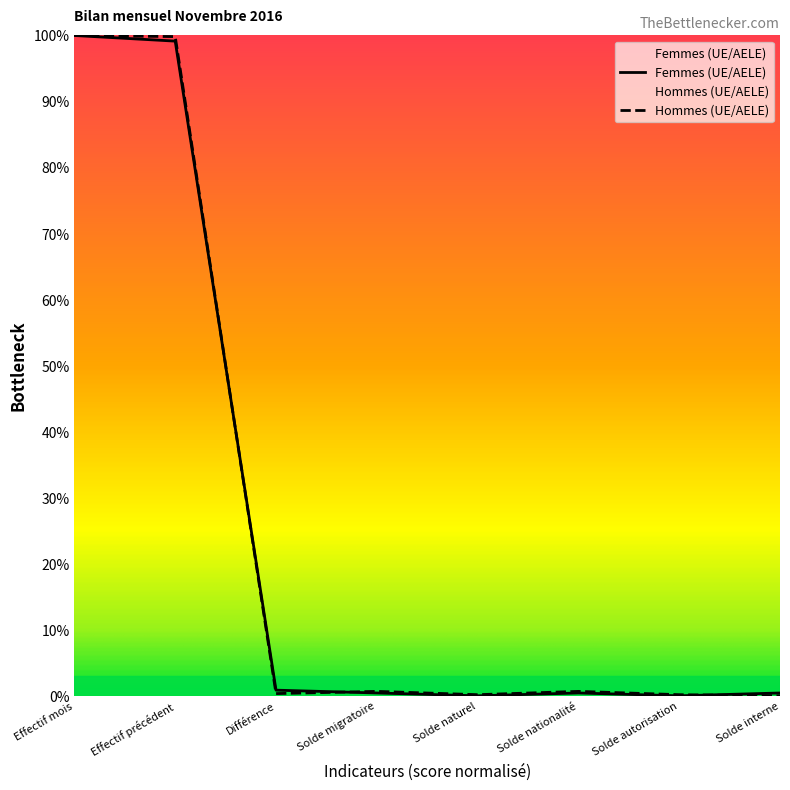

True or false: Hommes (UE/AELE) and Femmes (UE/AELE) intersect in this chart.

True